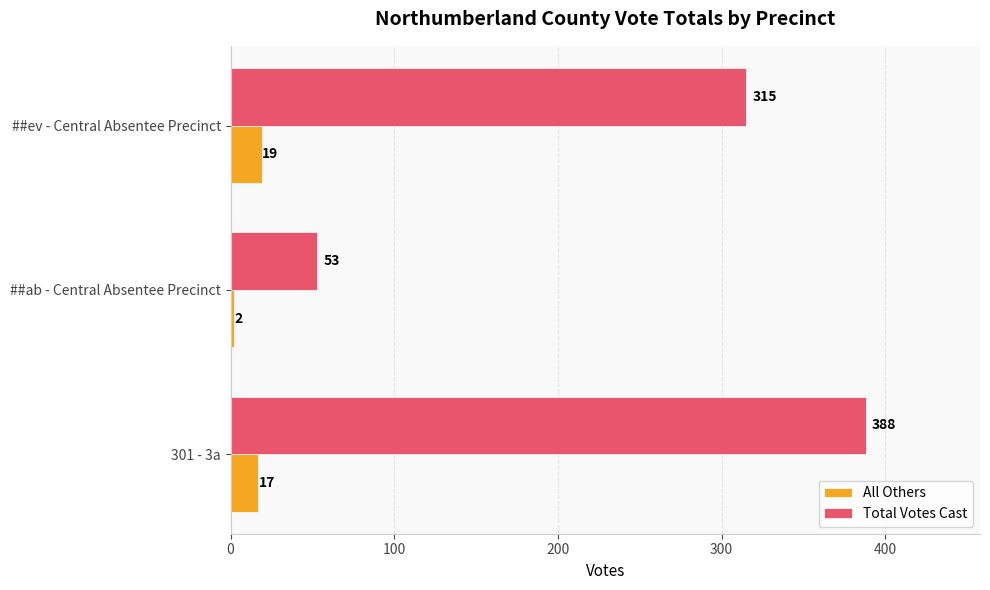

Count the All Others values in the range 2 to 19.

3